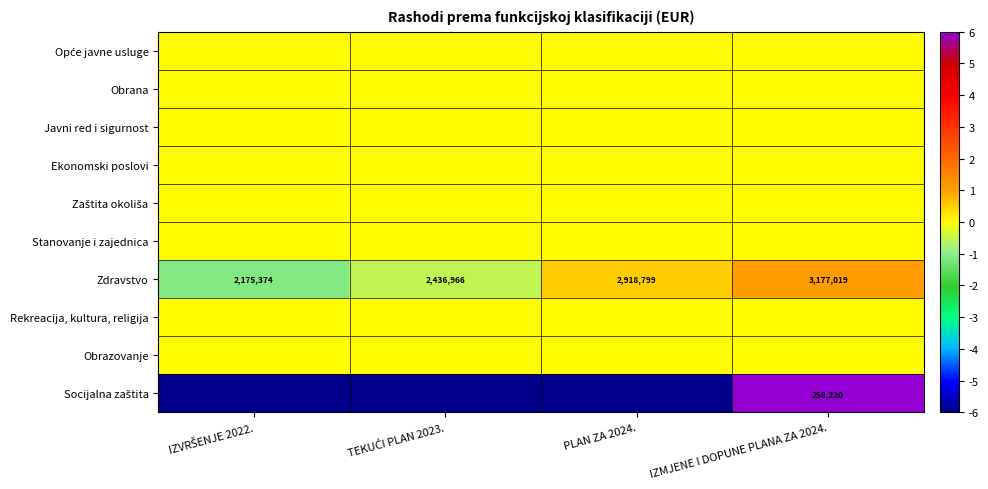

Which label corresponds to the smallest value in the chart?

IZVRŠENJE 2022.